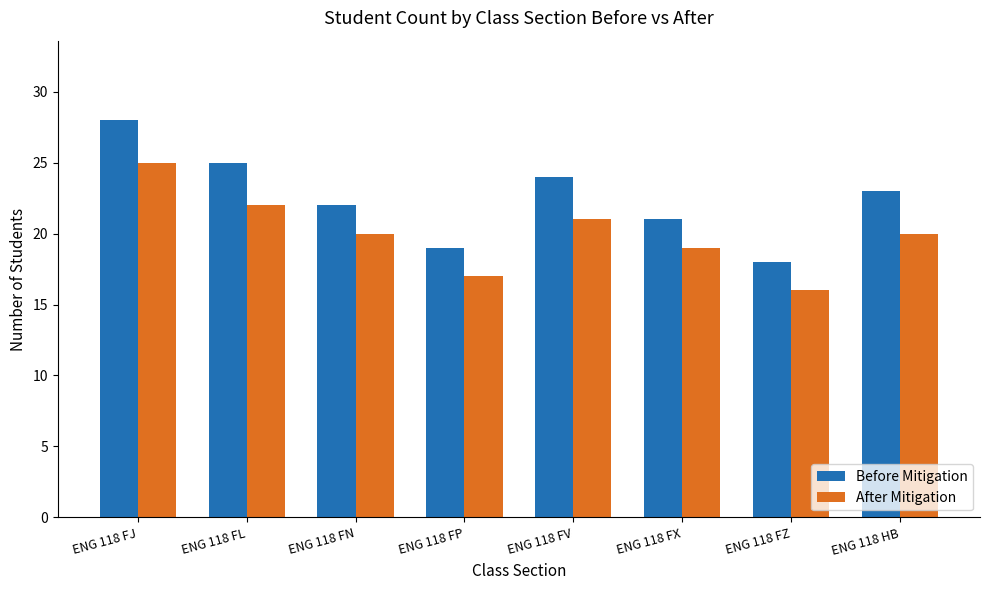

Reading right to left, what are all the values shown in this chart?

Before Mitigation: ENG 118 HB=23	ENG 118 FZ=18	ENG 118 FX=21	ENG 118 FV=24	ENG 118 FP=19	ENG 118 FN=22	ENG 118 FL=25	ENG 118 FJ=28
After Mitigation: ENG 118 HB=20	ENG 118 FZ=16	ENG 118 FX=19	ENG 118 FV=21	ENG 118 FP=17	ENG 118 FN=20	ENG 118 FL=22	ENG 118 FJ=25